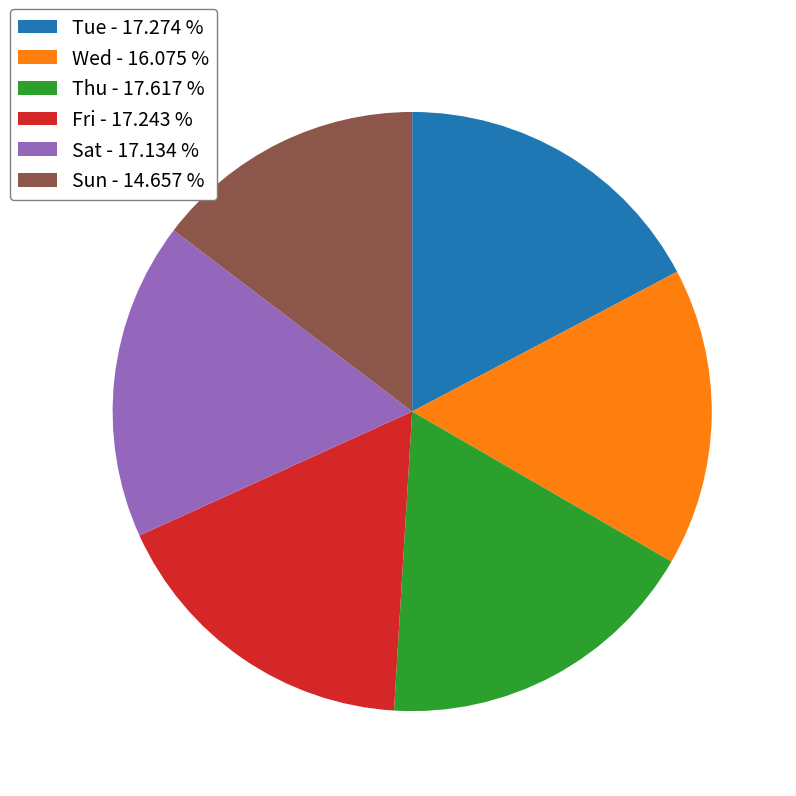

Is there a majority slice in this chart?

No